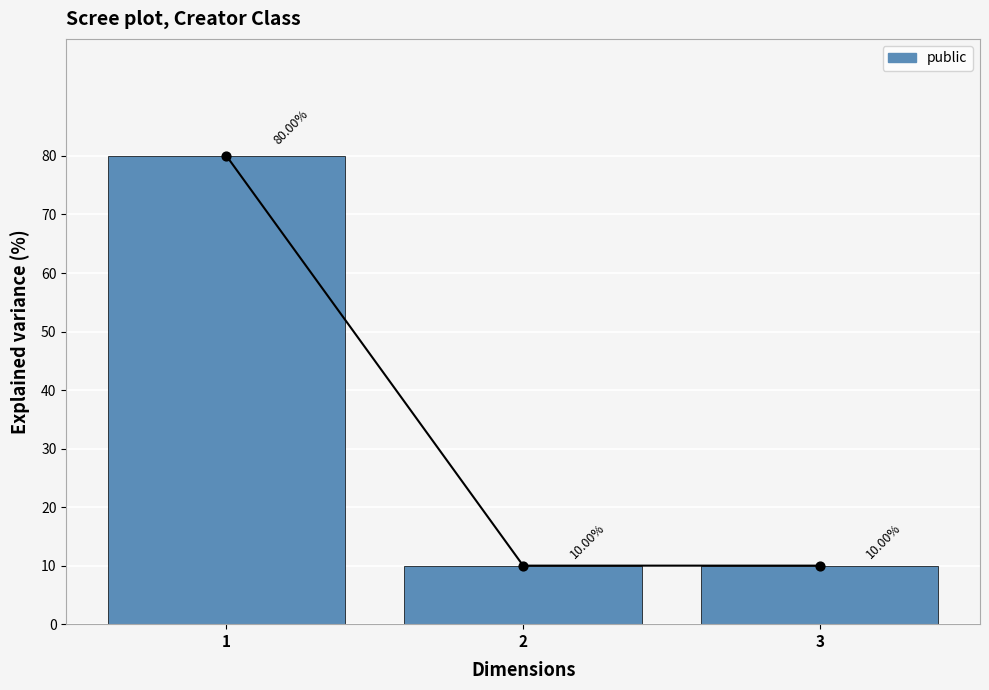

What is the ratio of the value at 3 to the value at 2?

1.0